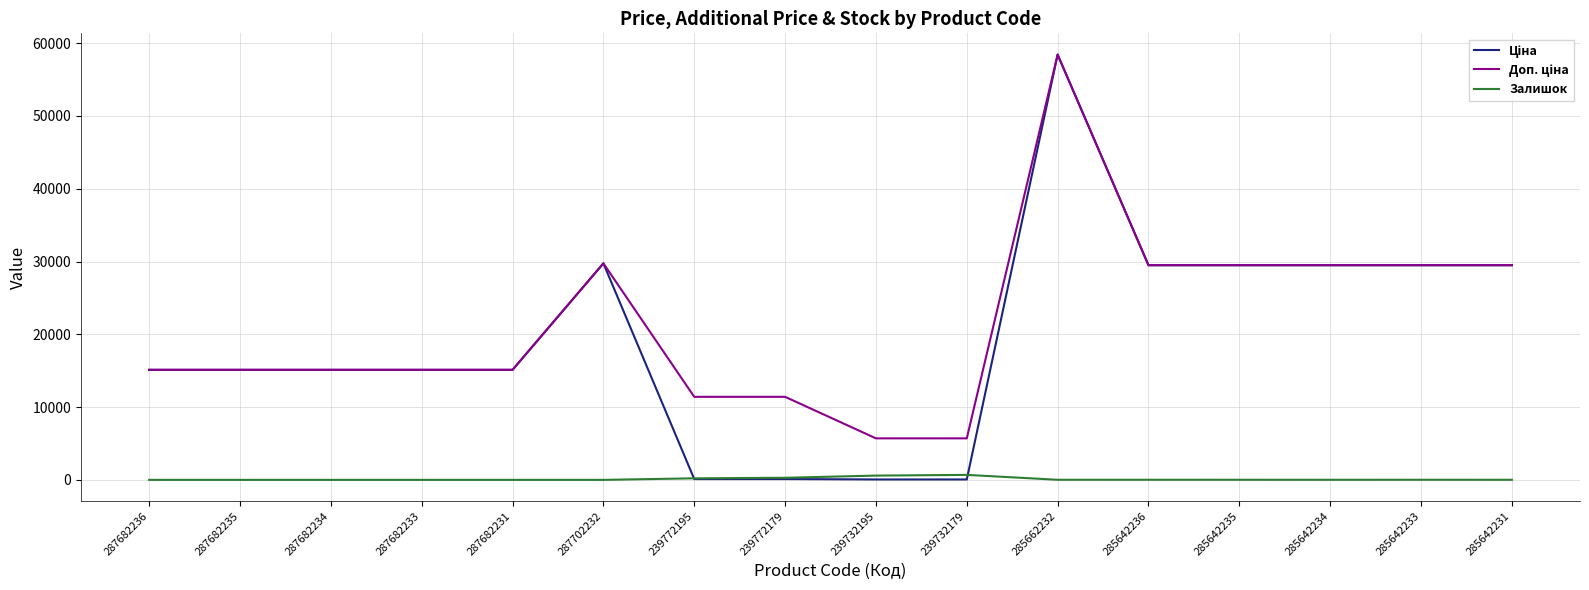

At which category does the chart reach its peak across all series?

285662232